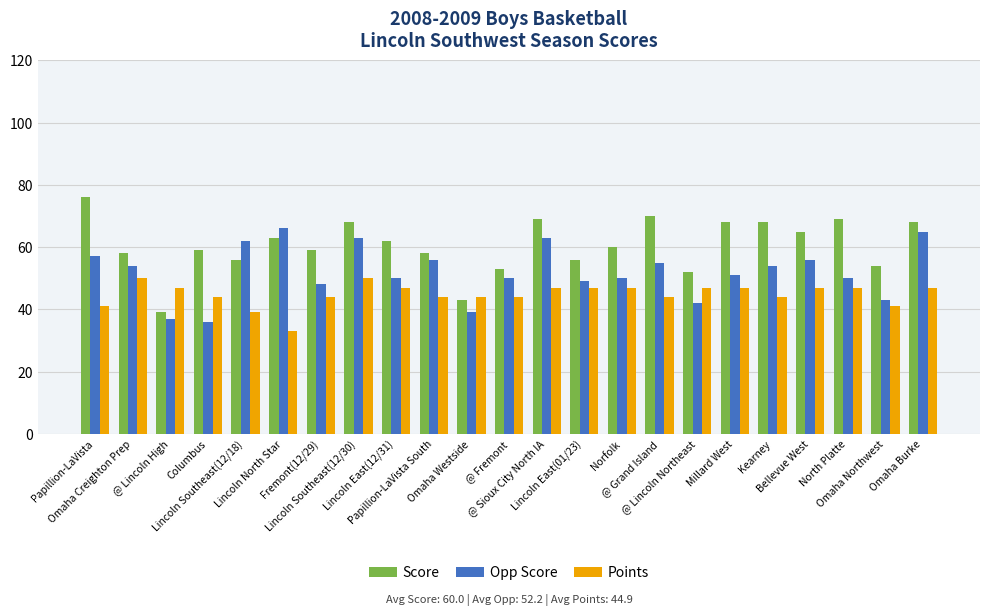

List the series in order of their overall mean, lowest first.

Points, Opp Score, Score